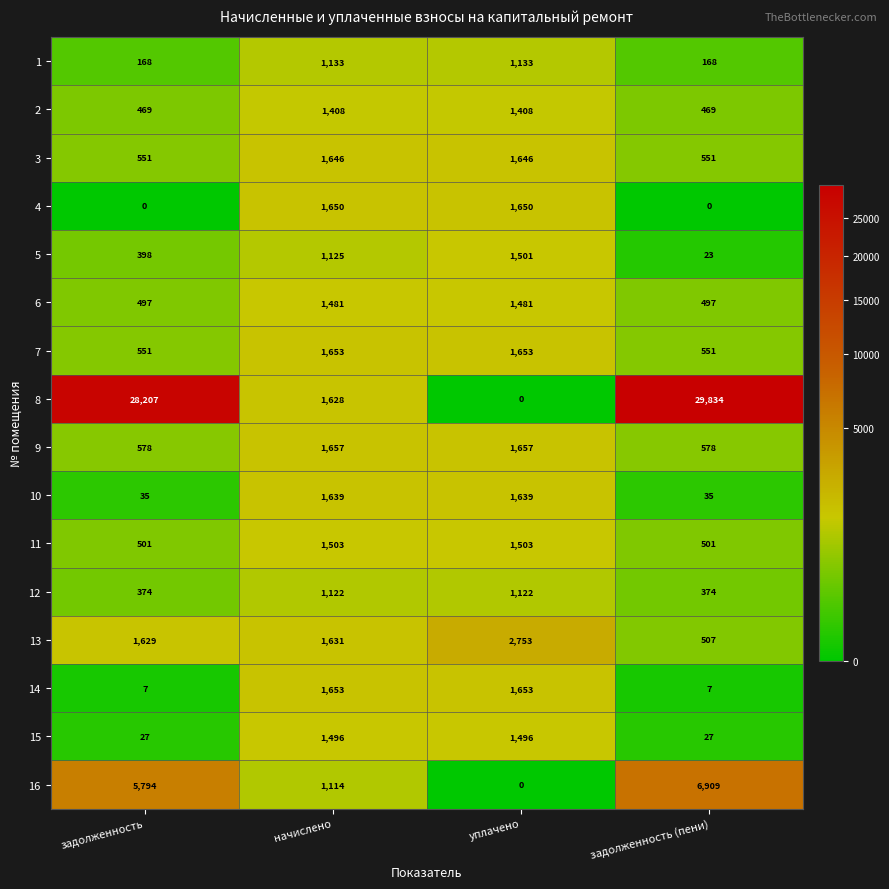

What is the maximum value shown in the chart?

29834